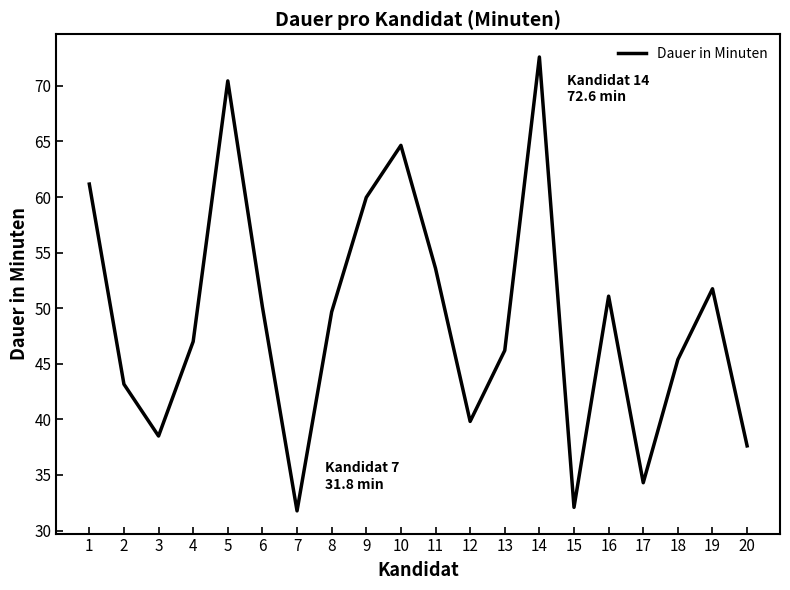

What is the change in value from 8 to 16?

+1.4